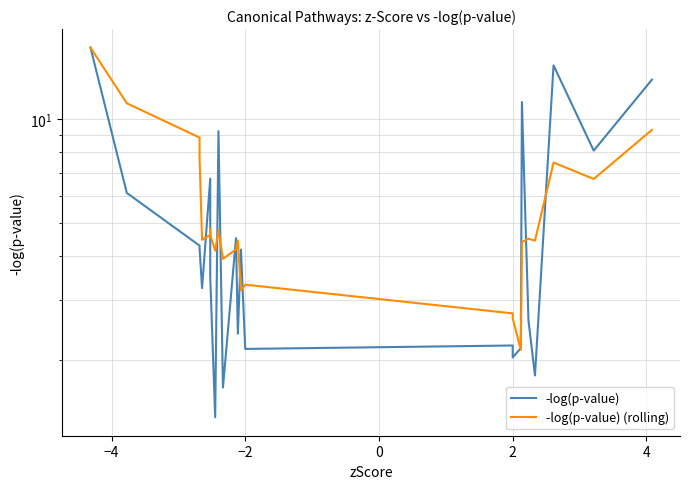

The value of -log(p-value) (rolling) at 2 is 1.9. True or false?

False